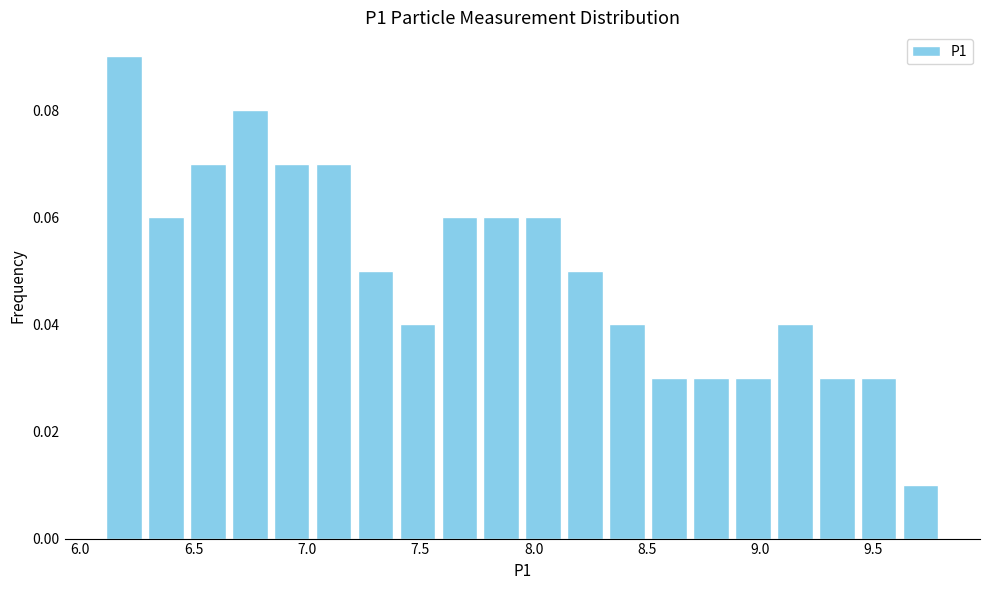

Read against the x-axis, roughly where is the centre of the tallest bar?

6.20